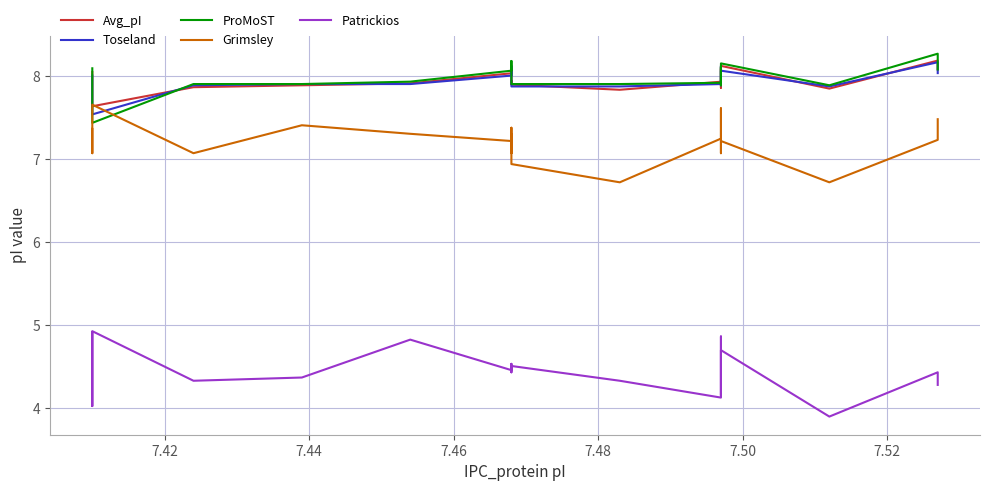

In Grimsley, how many points are higher than both neighbors (excluding endpoints)?

6